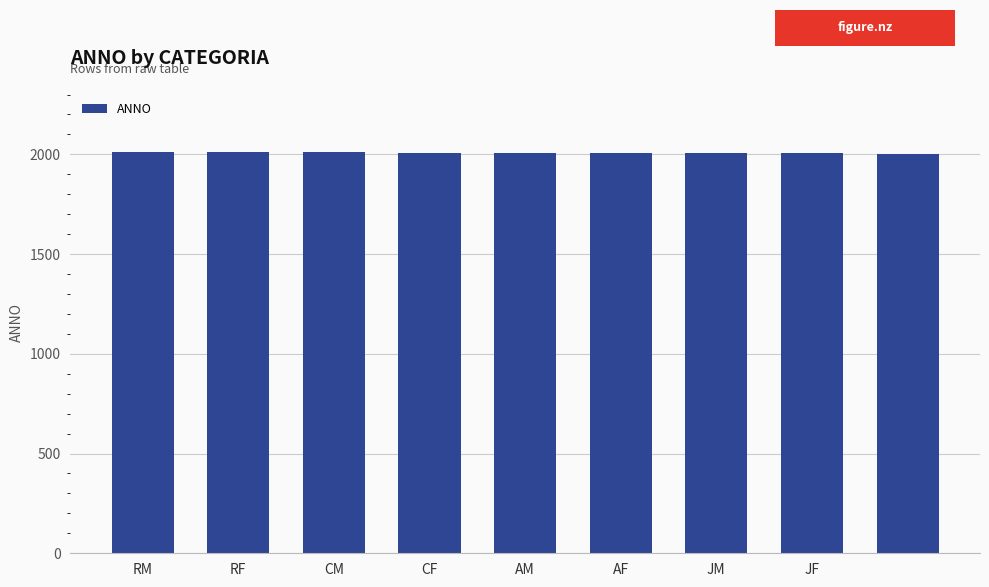

What is the sum of all values?

18072